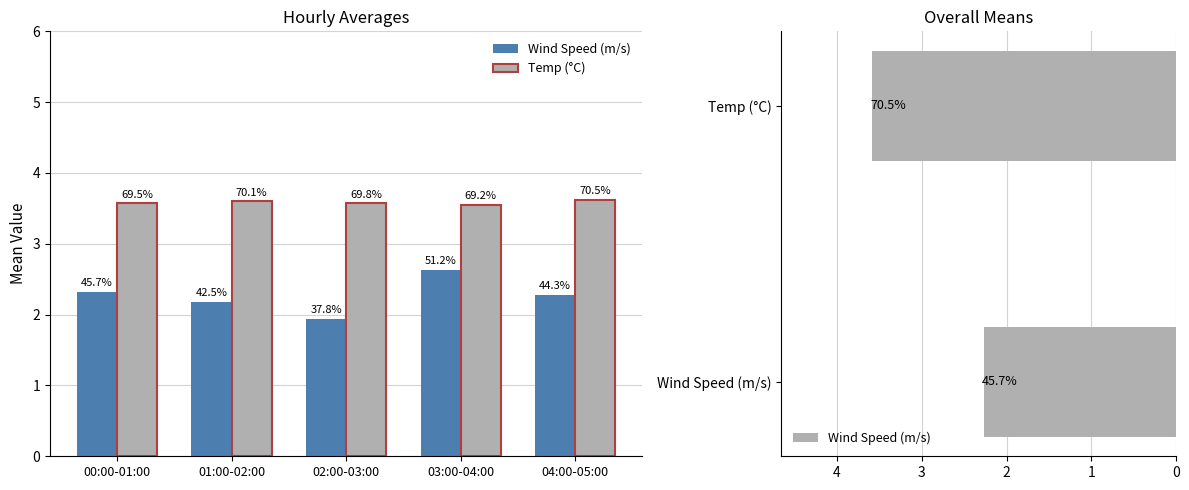

Reading right to left, extract all data points from this chart.

wind_speed_mean: 04:00-05:00=2.3	03:00-04:00=2.6	02:00-03:00=1.9	01:00-02:00=2.2	00:00-01:00=2.3
temp_mean: 04:00-05:00=3.6	03:00-04:00=3.5	02:00-03:00=3.6	01:00-02:00=3.6	00:00-01:00=3.6